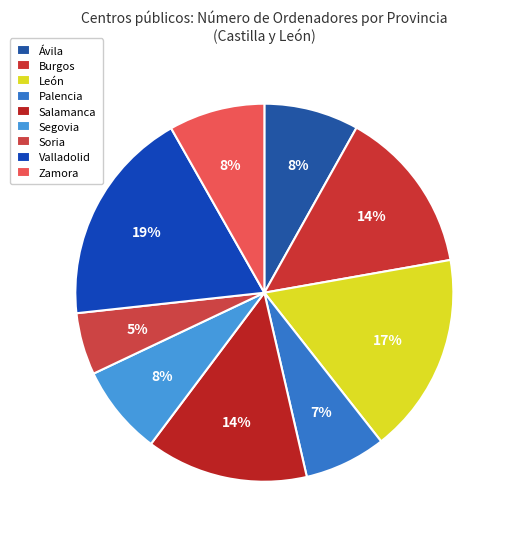

Rank the categories by value from lowest to highest.

Soria, Palencia, Segovia, Ávila, Zamora, Salamanca, Burgos, León, Valladolid